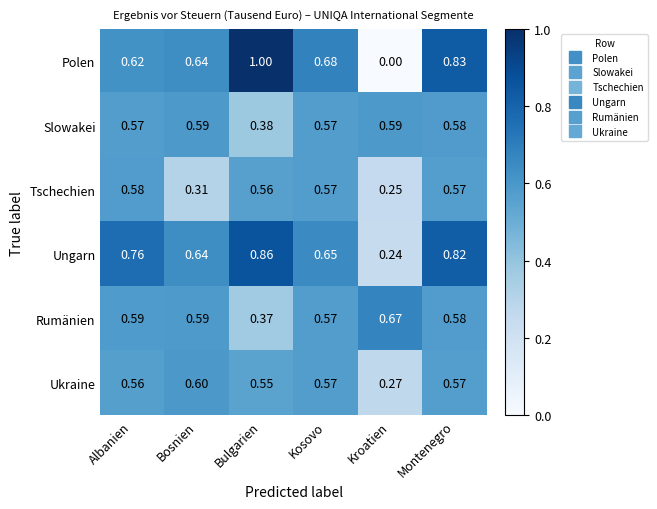

At which label is Ungarn closest to 0?

Kroatien